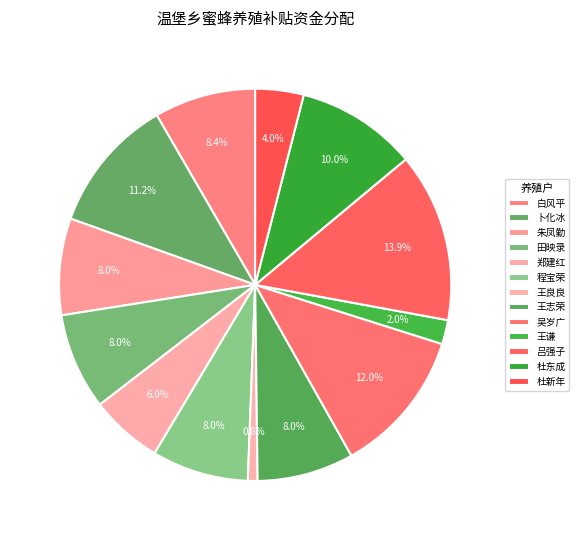

To the nearest percent, what portion does 王良良 represent?

1%